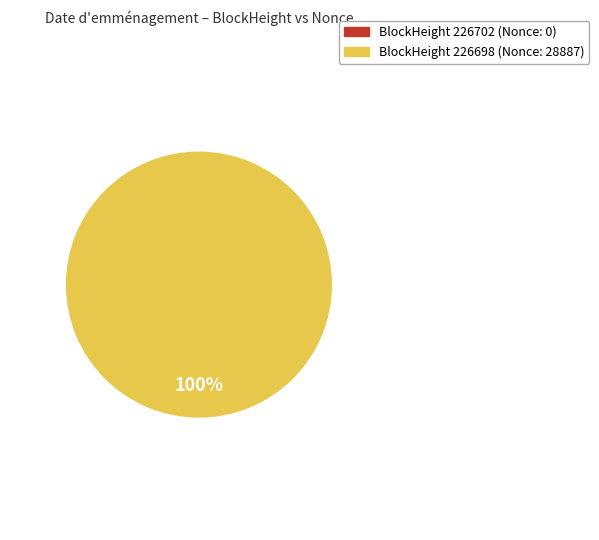

What percentage is NOT represented by 226702?

100.0%